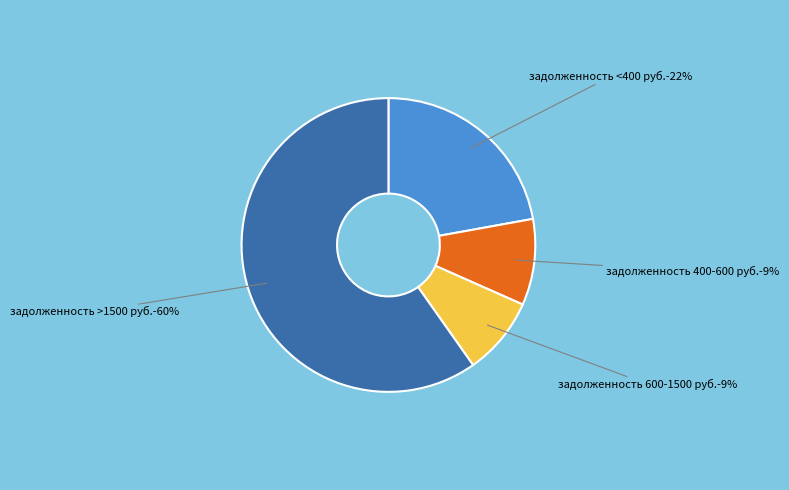

To the nearest percent, what is the difference between the largest and smallest slice percentages?

51%